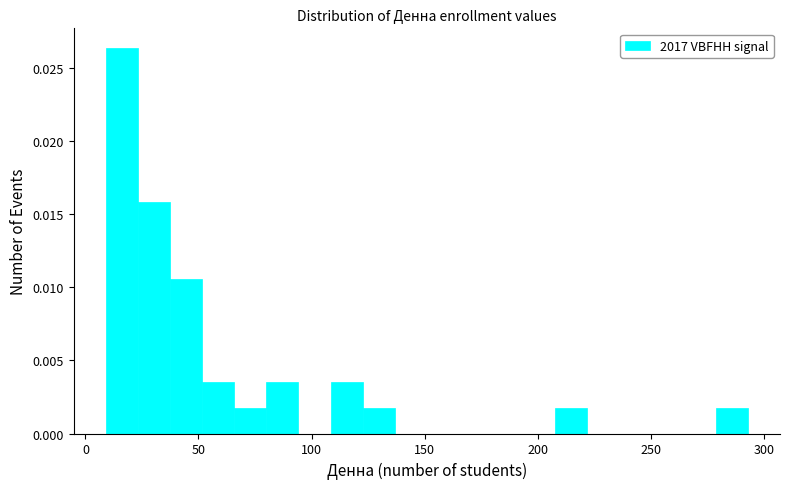

Around what value on the x-axis is the tallest bar? Give the approximate position of its centre, as read against the axis.

15